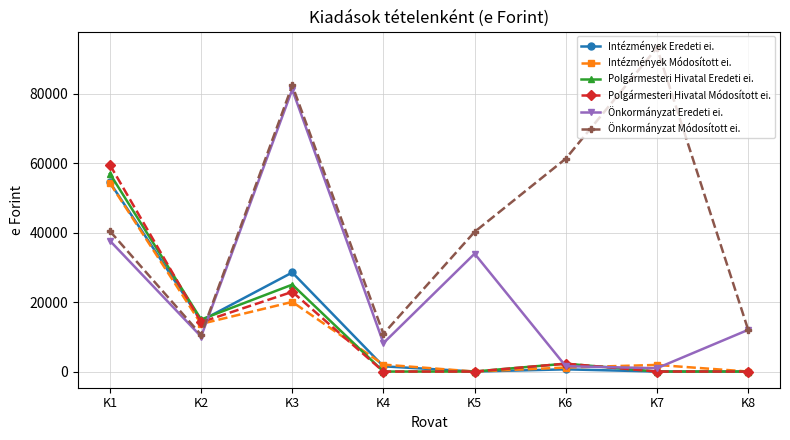

Where is the first local minimum for Önkormányzat Módosított ei.?

K2